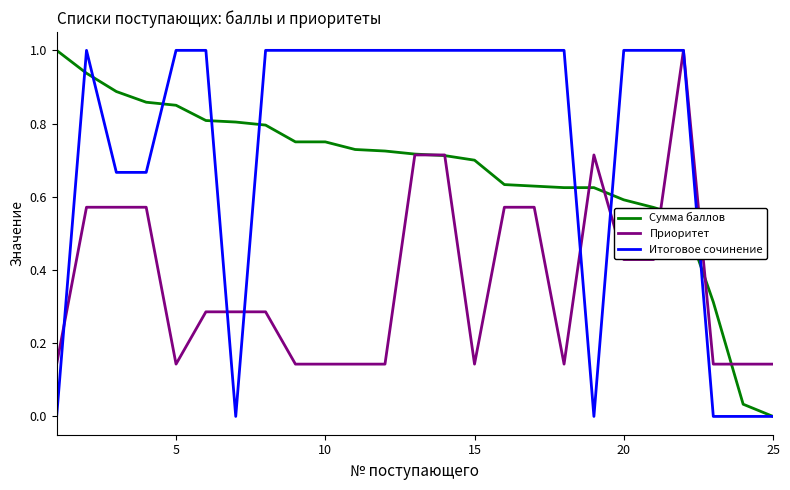

Is this an area chart (filled region under the line)?

No